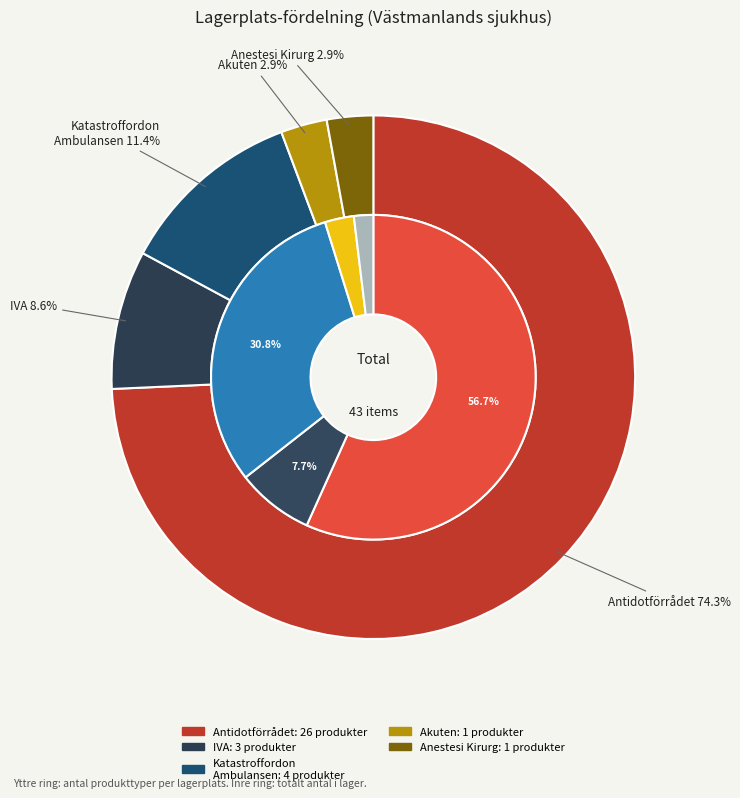

Which category accounts for the majority?

Antidotförrådet